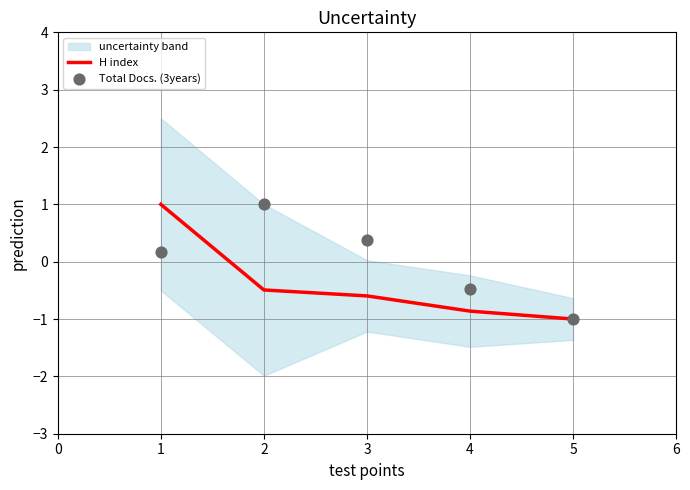

Which series reaches the minimum Y coordinate?

H index